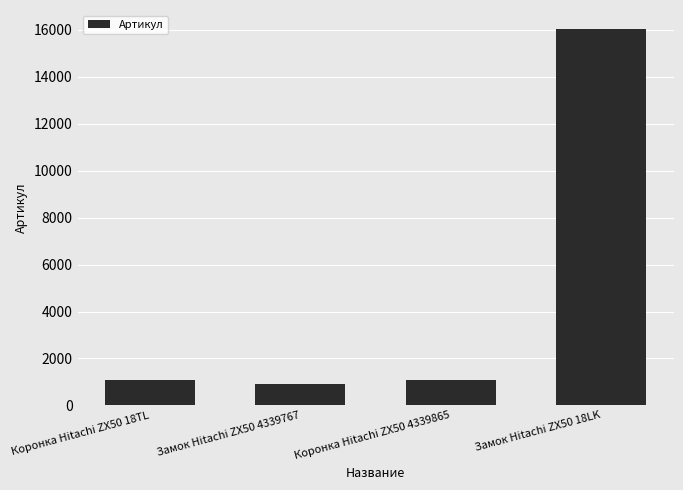

Is it true that the value at Замок Hitachi ZX50 4339767 is 255?

False